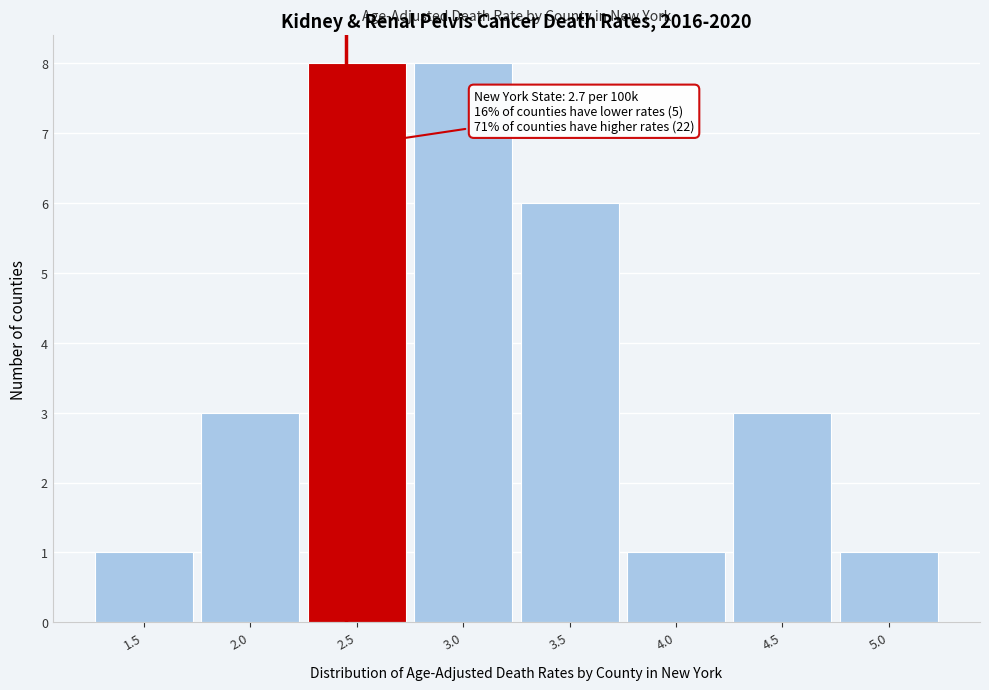

Reading left to right, extract all data points from this chart.

1	3	8	8	6	1	3	1